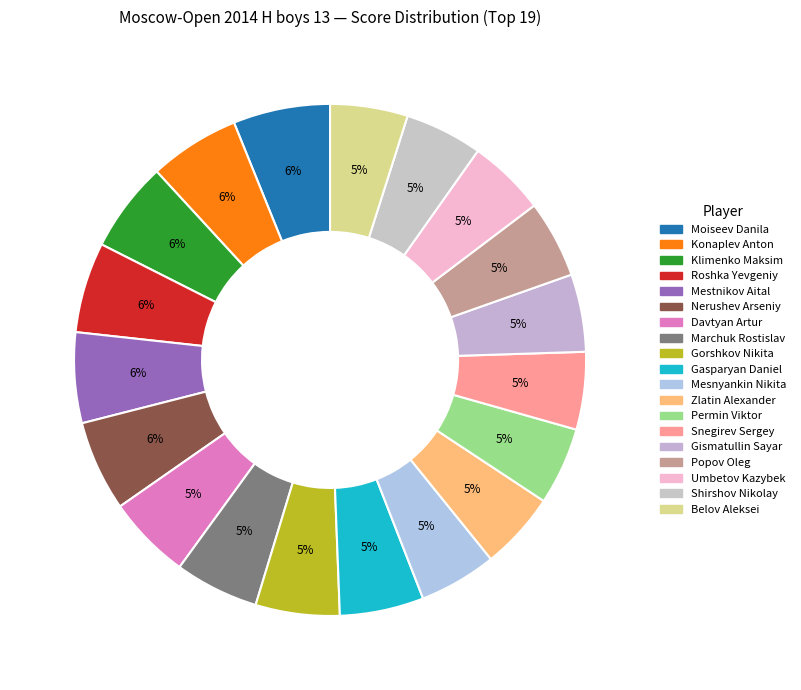

To the nearest percent, what is the average slice percentage?

5%